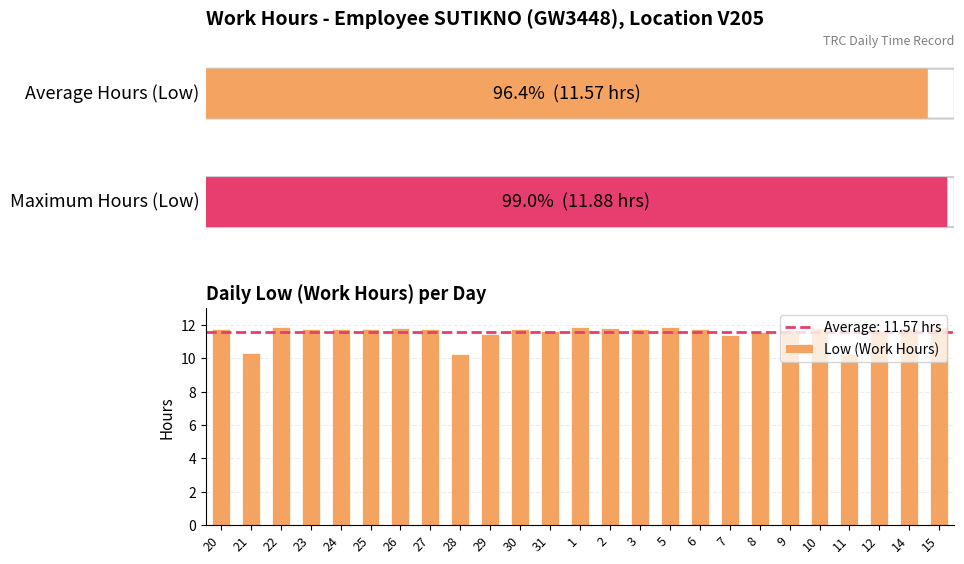

The chart shows a value of 7.0 at 28. True or false?

False